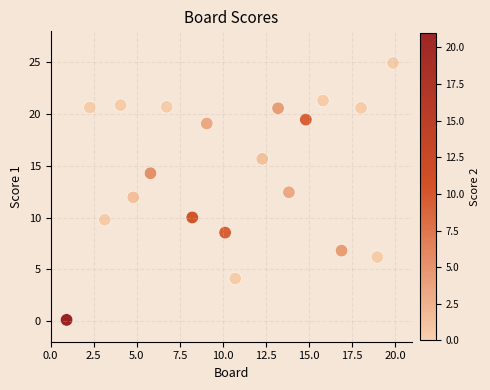

What is the range of X values (max minus min)?

19.0